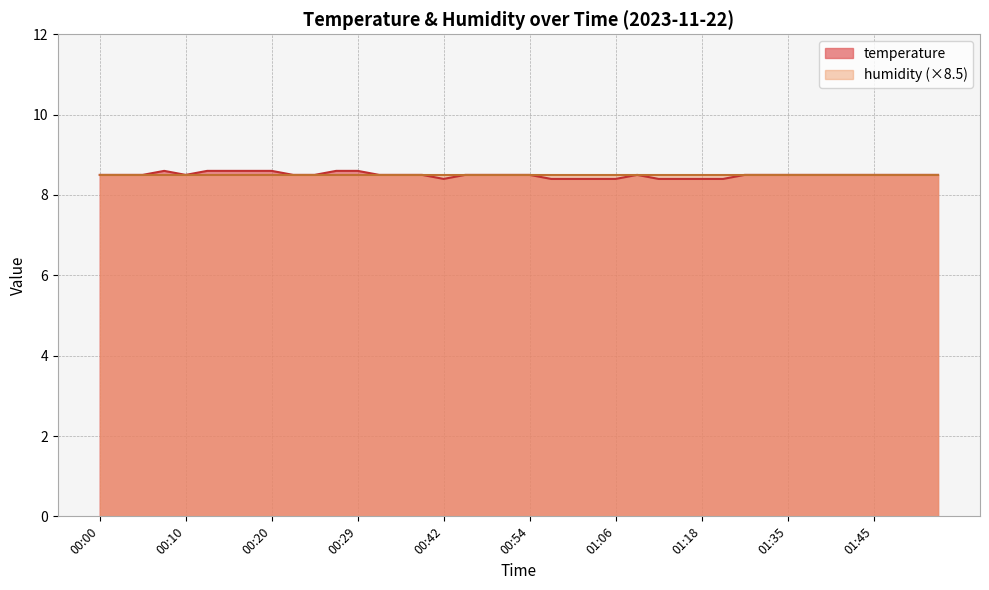

Approximately how many times larger is the value at 00:51 compared to 00:29?

1.0